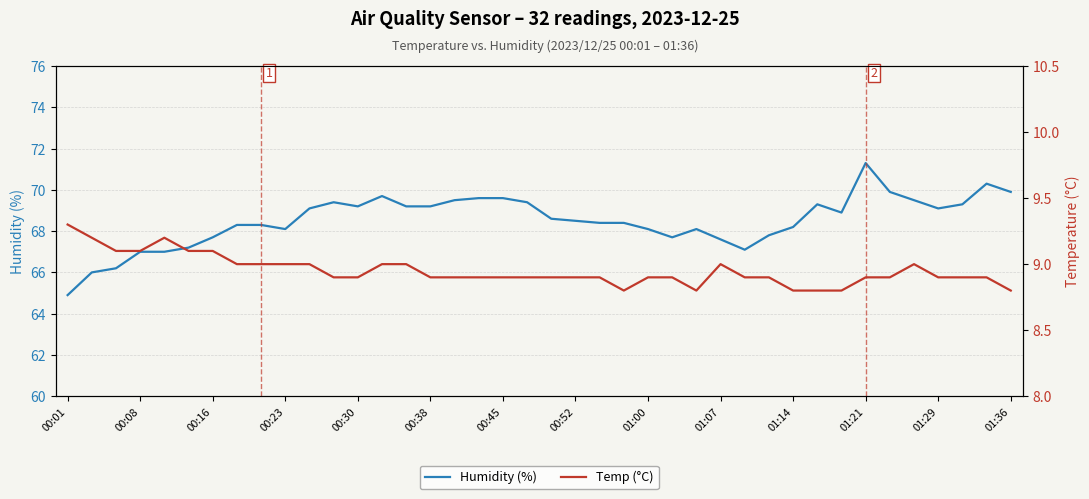

True or false: Humidity (%) and Temp (°C) cross at least once.

False